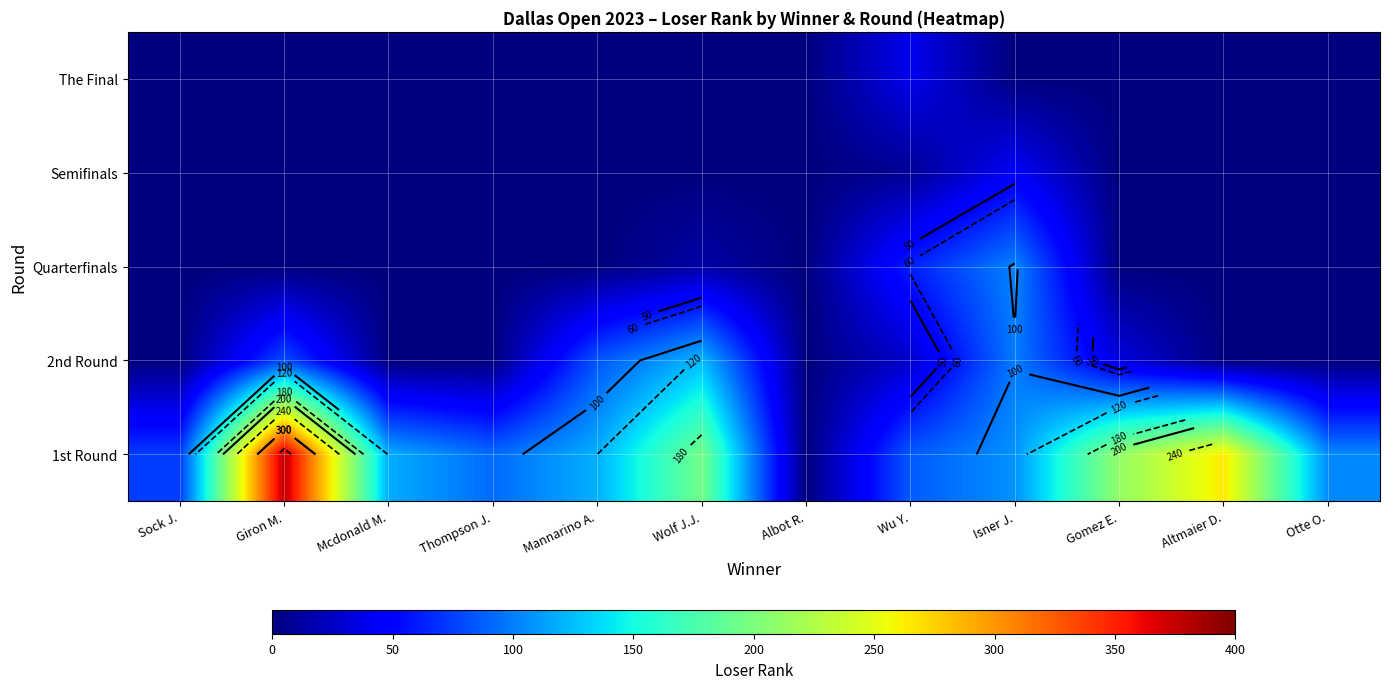

The Quarterfinals series shows 0 at Otte O.. True or false?

True